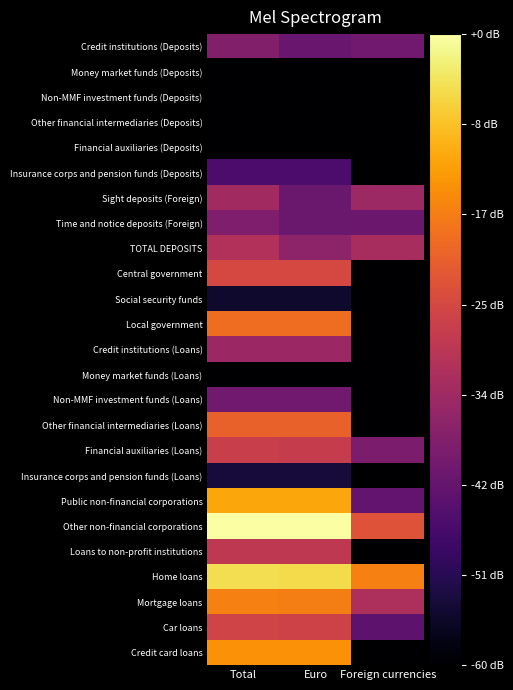

Reading left to right, extract all data points from this chart.

Credit institutions (Deposits): Total=4.8	Euro=4.0	Foreign currencies=4.2
Money market funds (Deposits): Total=0.0	Euro=0.0	Foreign currencies=0.0
Non-MMF investment funds (Deposits): Total=0.0	Euro=0.0	Foreign currencies=0.0
Other financial intermediaries (Deposits): Total=0.0	Euro=0.0	Foreign currencies=0.0
Financial auxiliaries (Deposits): Total=0.0	Euro=0.0	Foreign currencies=0.0
Insurance corps and pension funds (Deposits): Total=3.0	Euro=3.0	Foreign currencies=0.0
Sight deposits (Foreign): Total=5.8	Euro=4.0	Foreign currencies=5.7
Time and notice deposits (Foreign): Total=4.7	Euro=4.0	Foreign currencies=4.0
TOTAL DEPOSITS: Total=6.4	Euro=5.2	Foreign currencies=6.0
Central government: Total=7.7	Euro=7.7	Foreign currencies=0.0
Social security funds: Total=1.1	Euro=1.1	Foreign currencies=0.0
Local government: Total=9.1	Euro=9.1	Foreign currencies=0.0
Credit institutions (Loans): Total=5.6	Euro=5.6	Foreign currencies=0.0
Money market funds (Loans): Total=0.0	Euro=0.0	Foreign currencies=0.0
Non-MMF investment funds (Loans): Total=4.2	Euro=4.2	Foreign currencies=0.0
Other financial intermediaries (Loans): Total=8.7	Euro=8.7	Foreign currencies=0.0
Financial auxiliaries (Loans): Total=7.2	Euro=7.1	Foreign currencies=4.6
Insurance corps and pension funds (Loans): Total=1.4	Euro=1.4	Foreign currencies=0.0
Public non-financial corporations: Total=10.8	Euro=10.8	Foreign currencies=3.8
Other non-financial corporations: Total=13.4	Euro=13.4	Foreign currencies=8.1
Loans to non-profit institutions: Total=6.8	Euro=6.8	Foreign currencies=0.0
Home loans: Total=12.3	Euro=12.2	Foreign currencies=9.6
Mortgage loans: Total=9.7	Euro=9.6	Foreign currencies=6.2
Car loans: Total=7.4	Euro=7.4	Foreign currencies=3.6
Credit card loans: Total=10.2	Euro=10.2	Foreign currencies=0.0